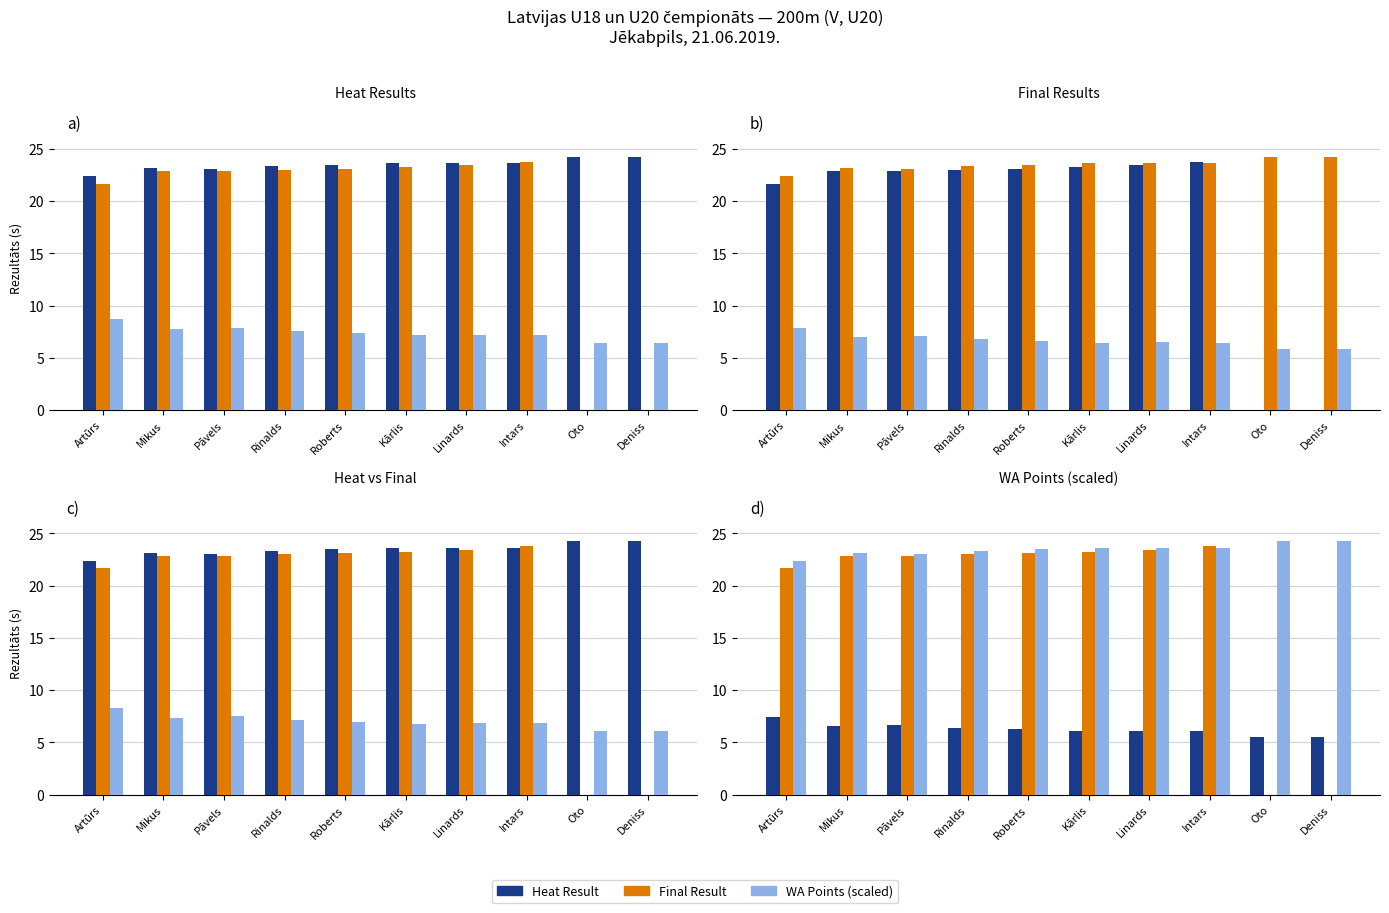

Count the number of categories in the chart.

10